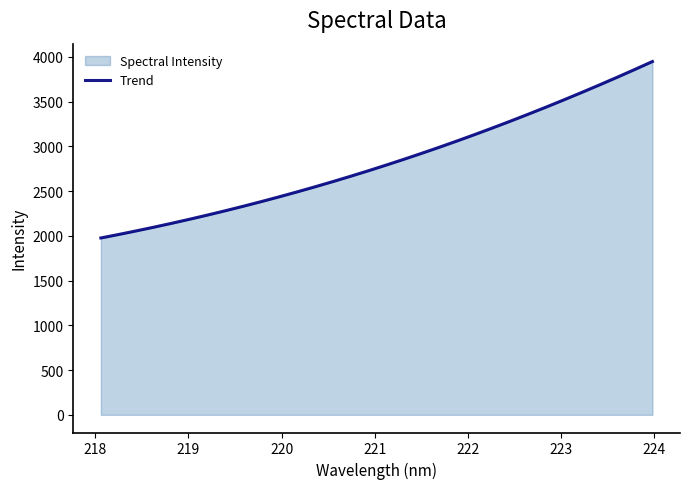

How many data points are above 2788?

16